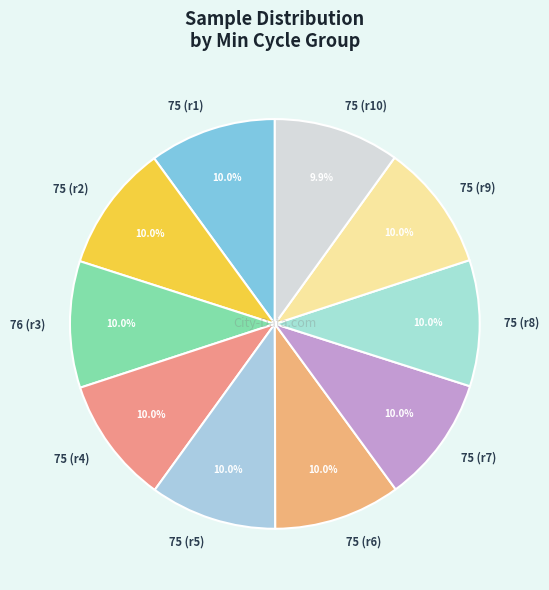

Does any single category account for the majority?

No